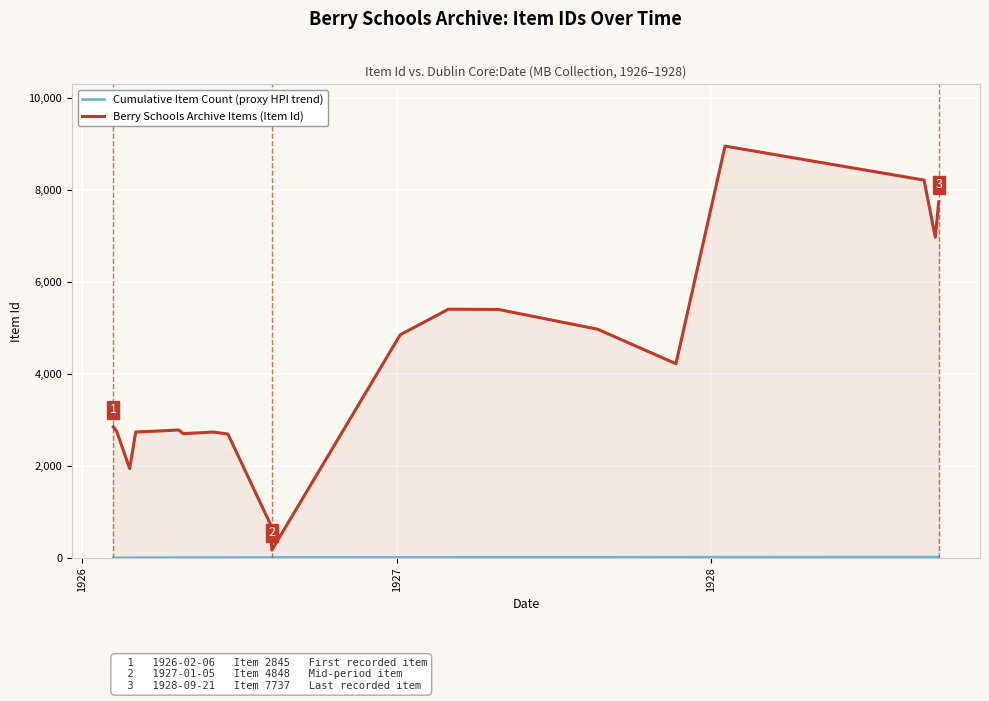

What is the highest value of the Berry Schools Archive Items (Item Id) series?

8948